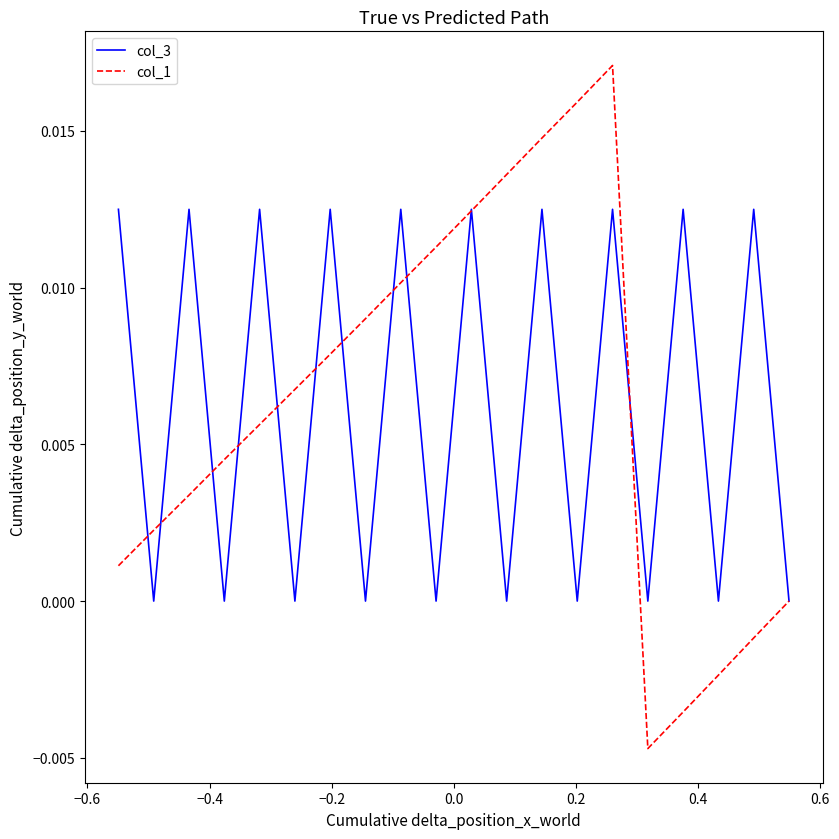

Which series has the widest spread of values?

col_1